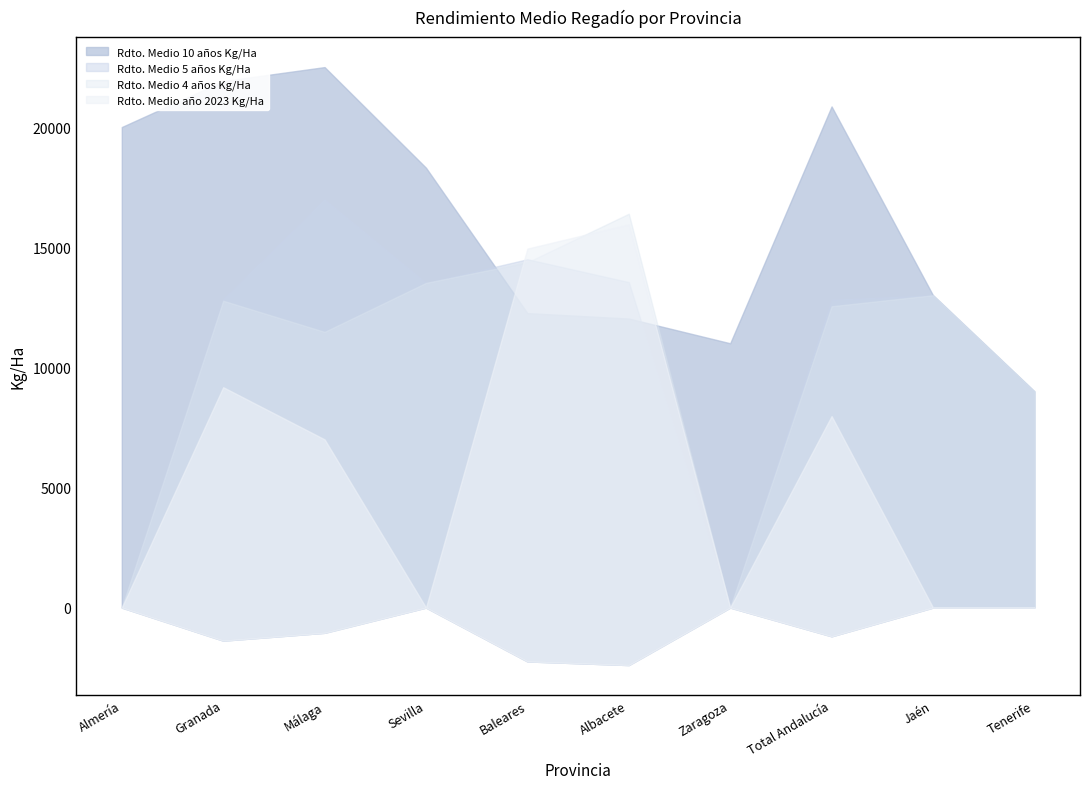

How many interior local valleys does the Rdto. Medio 4 años Kg/Ha series have?

2